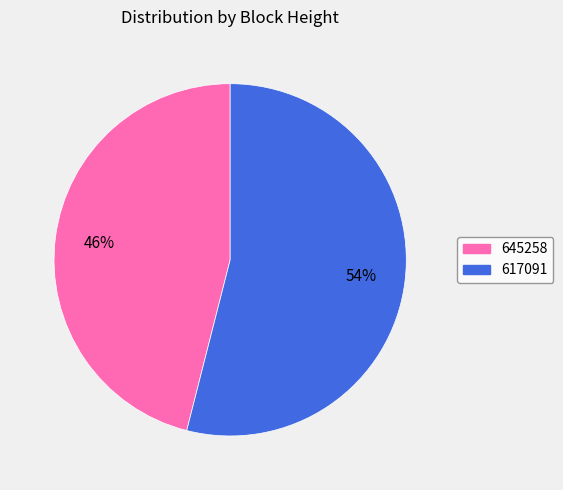

Does any single category account for the majority?

Yes